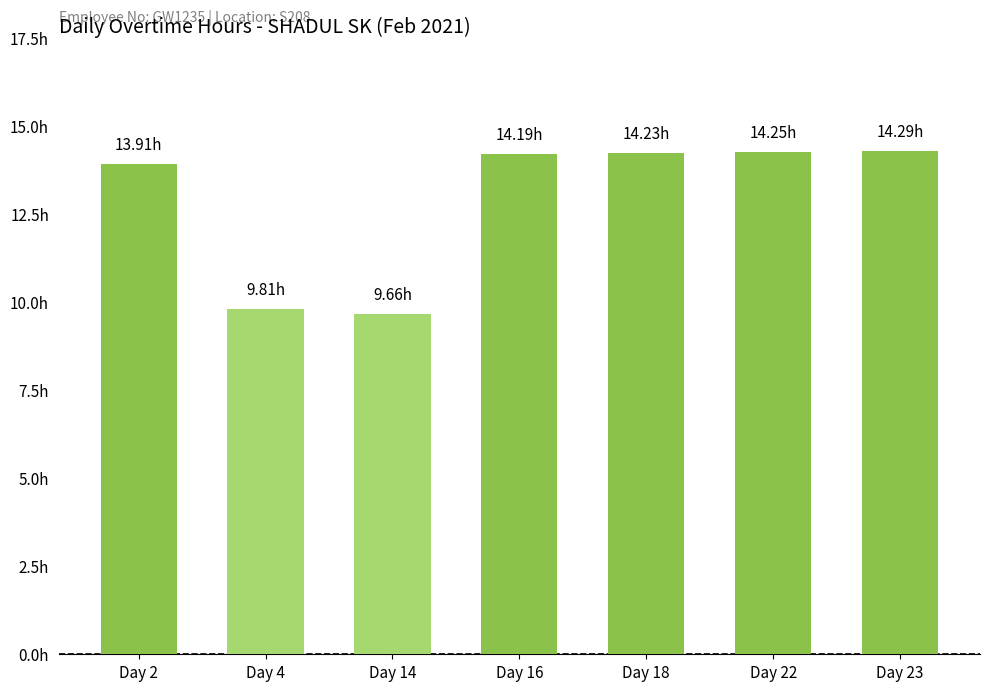

List the labels in order of value, largest first.

Day 23, Day 22, Day 18, Day 16, Day 2, Day 4, Day 14